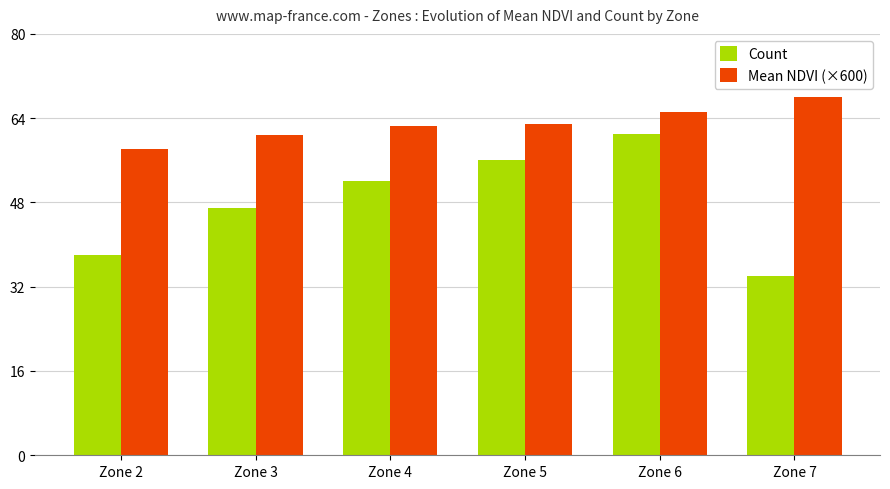

Is the value of Count at Zone 3 greater than the value of Mean NDVI (×600) at Zone 3?

No